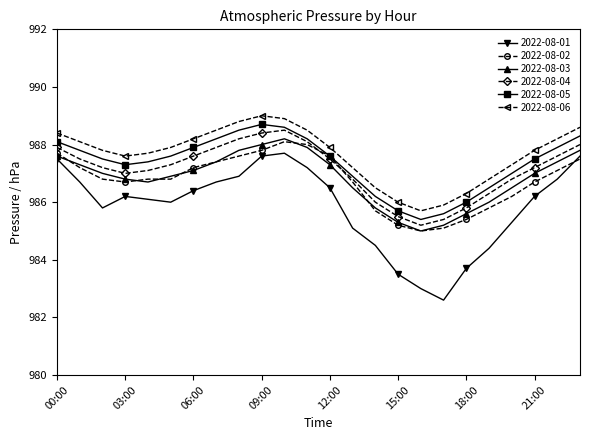

Which series has the largest total across all categories?

2022-08-06